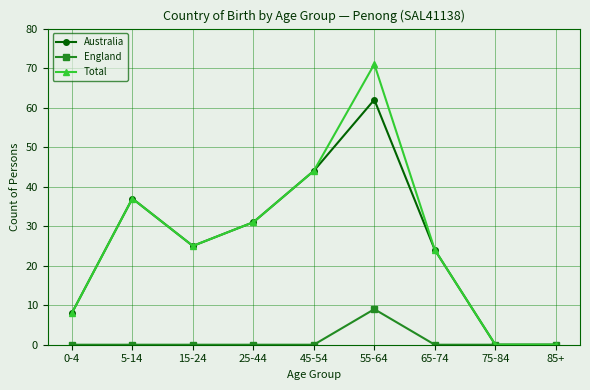

Reading left to right, what are all the values shown in this chart?

Australia: 0-4=8	5-14=37	15-24=25	25-44=31	45-54=44	55-64=62	65-74=24	75-84=0	85+=0
England: 0-4=0	5-14=0	15-24=0	25-44=0	45-54=0	55-64=9	65-74=0	75-84=0	85+=0
Total: 0-4=8	5-14=37	15-24=25	25-44=31	45-54=44	55-64=71	65-74=24	75-84=0	85+=0